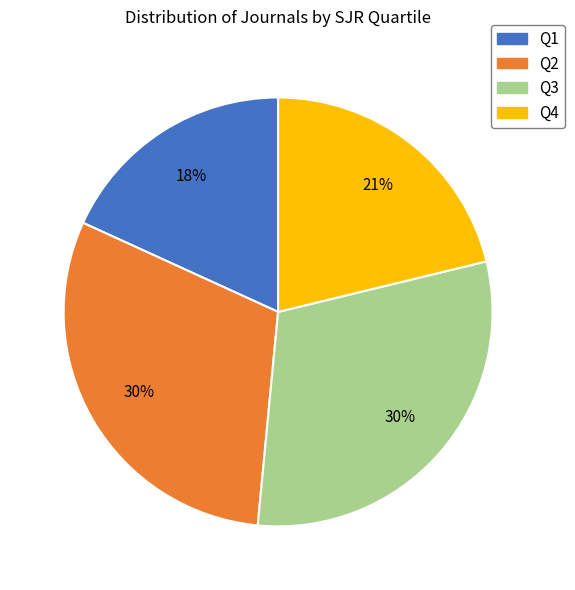

To the nearest percent, what portion does Q2 represent?

30%